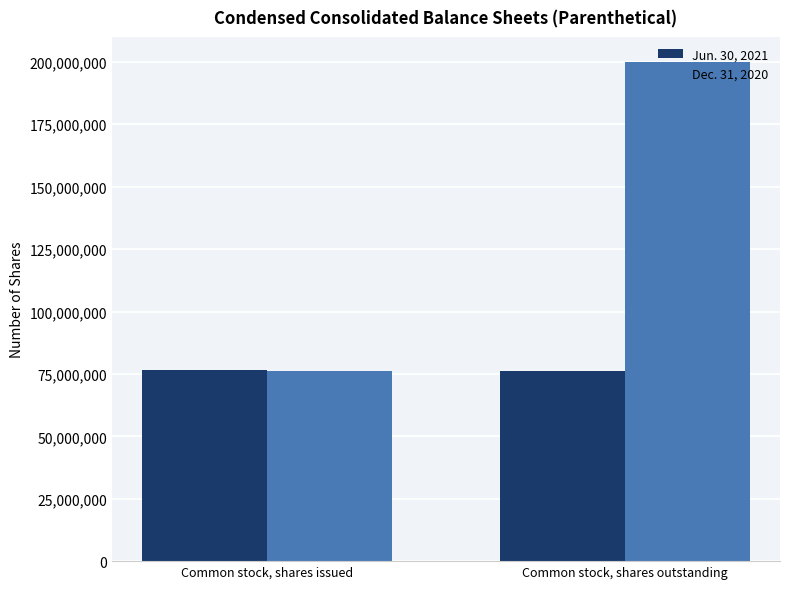

Count the Dec. 31, 2020 values in the range 75996732 to 200000000.

2